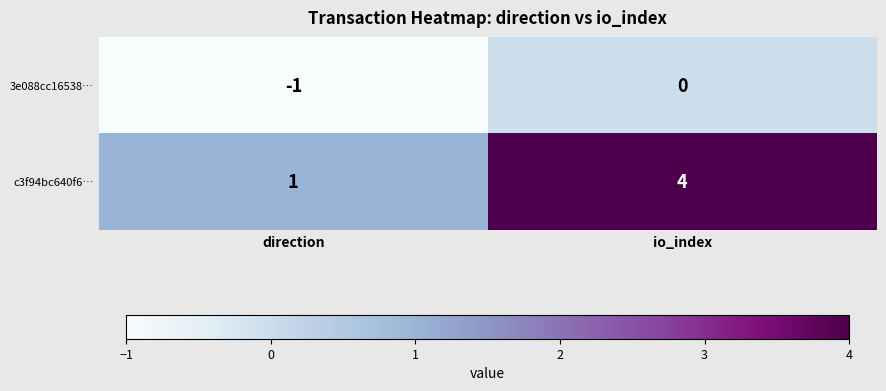

Reading right to left, what are all the values shown in this chart?

3e088cc16538…: io_index=0	direction=-1
c3f94bc640f6…: io_index=4	direction=1